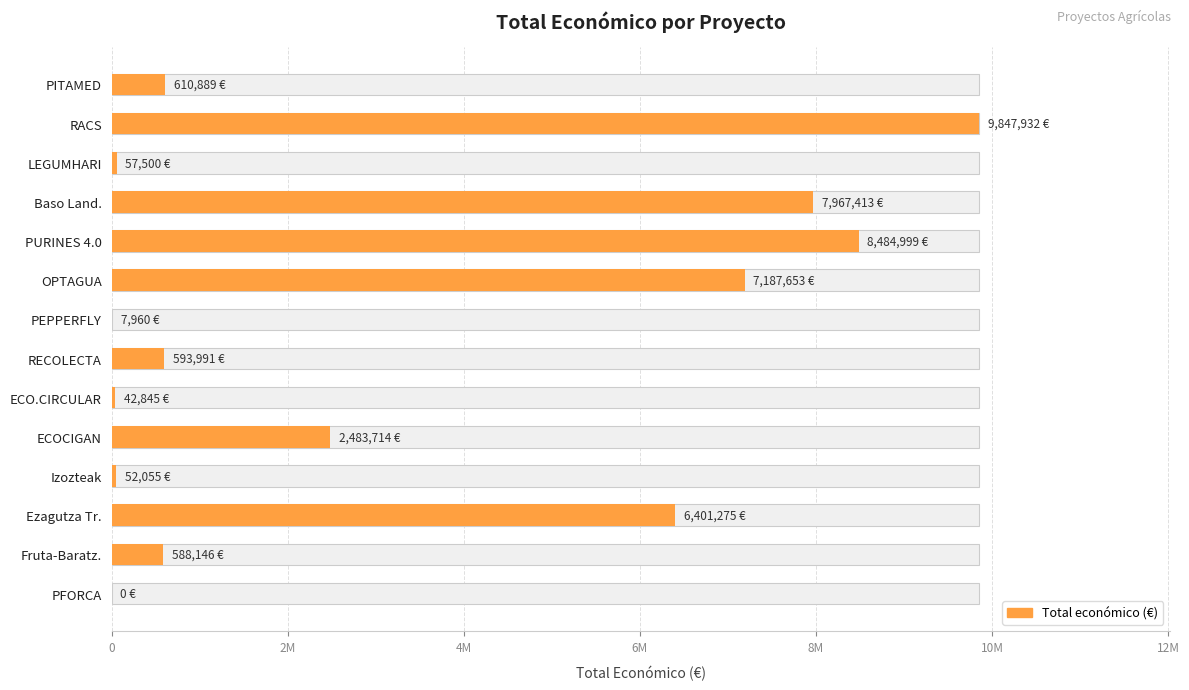

How many bars are there in total?

14